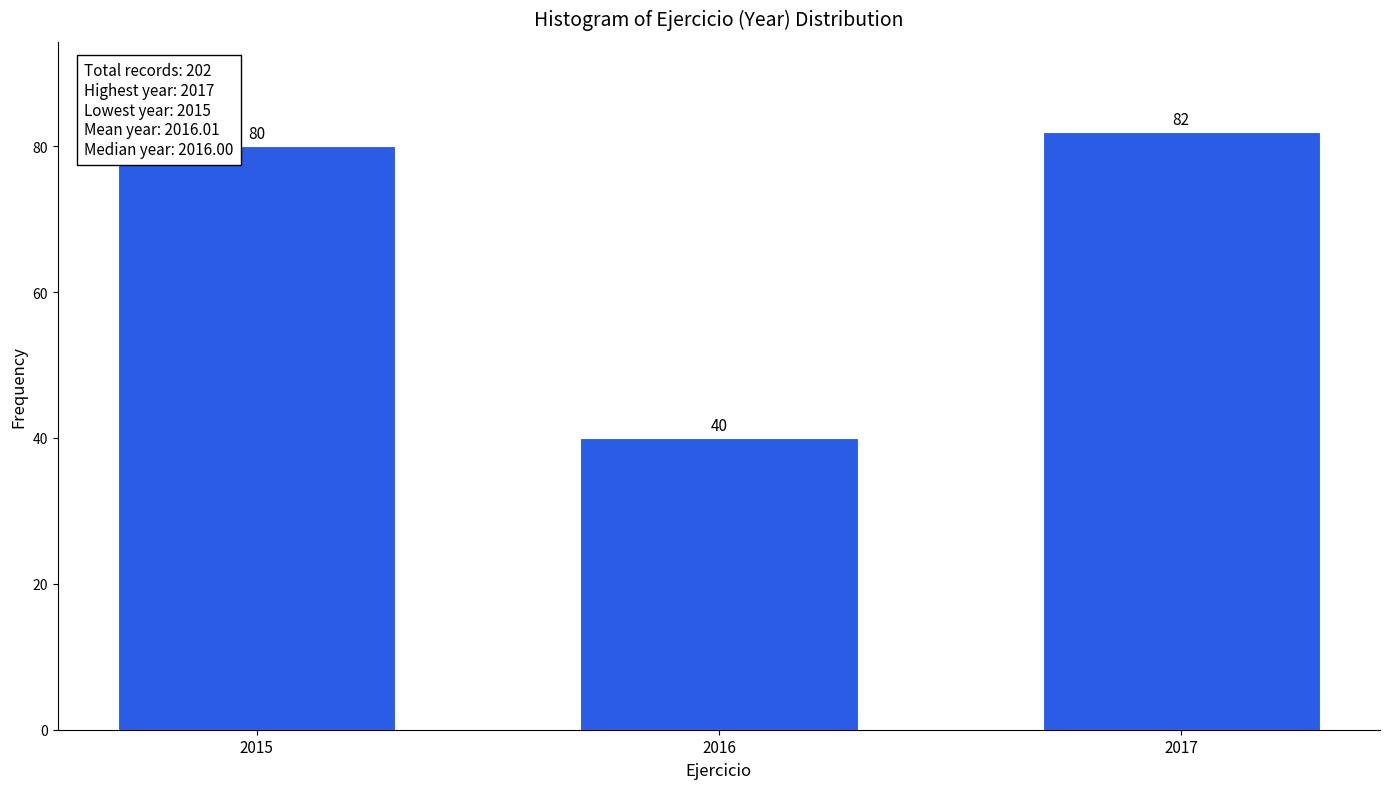

Reading right to left, extract all data points from this chart.

82	40	80